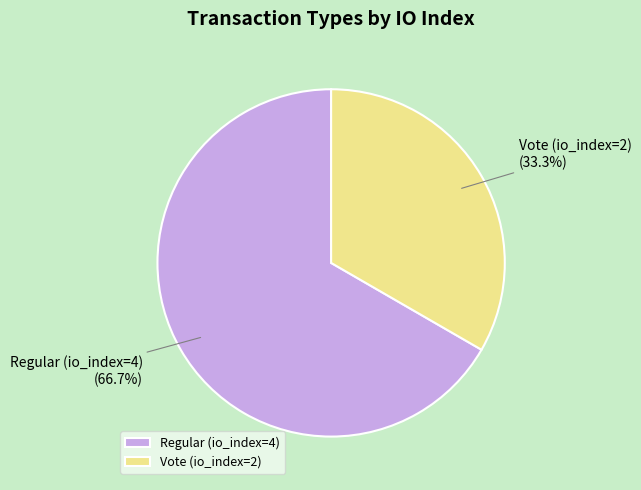

Which category accounts for the majority?

Regular (io_index=4)